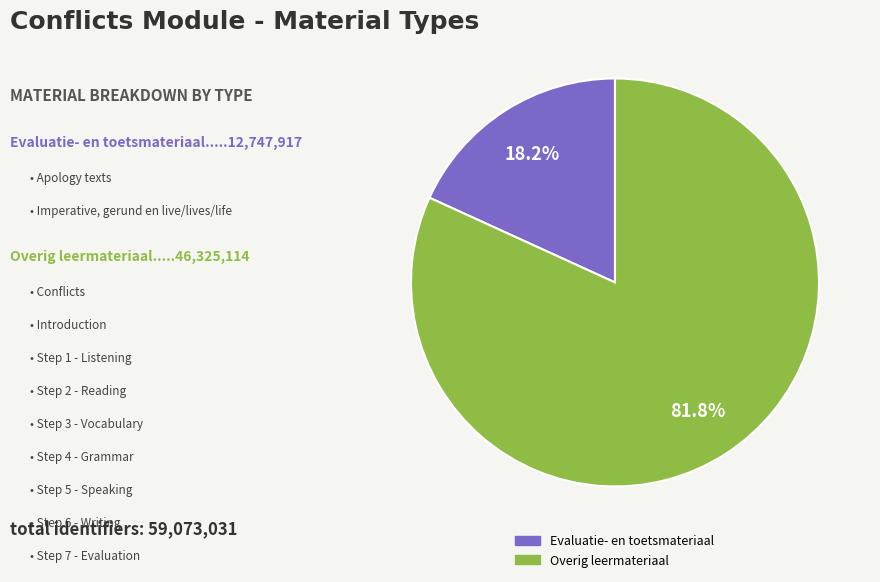

Is there a majority slice in this chart?

Yes